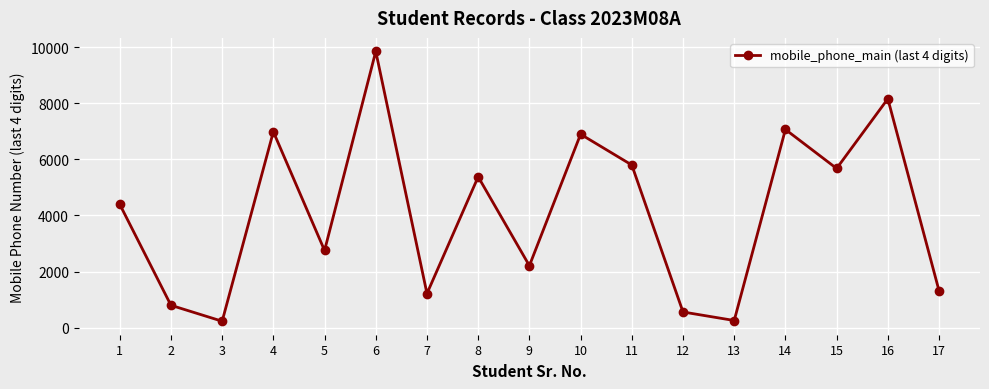

What is the value of the 12th point from the left?

555